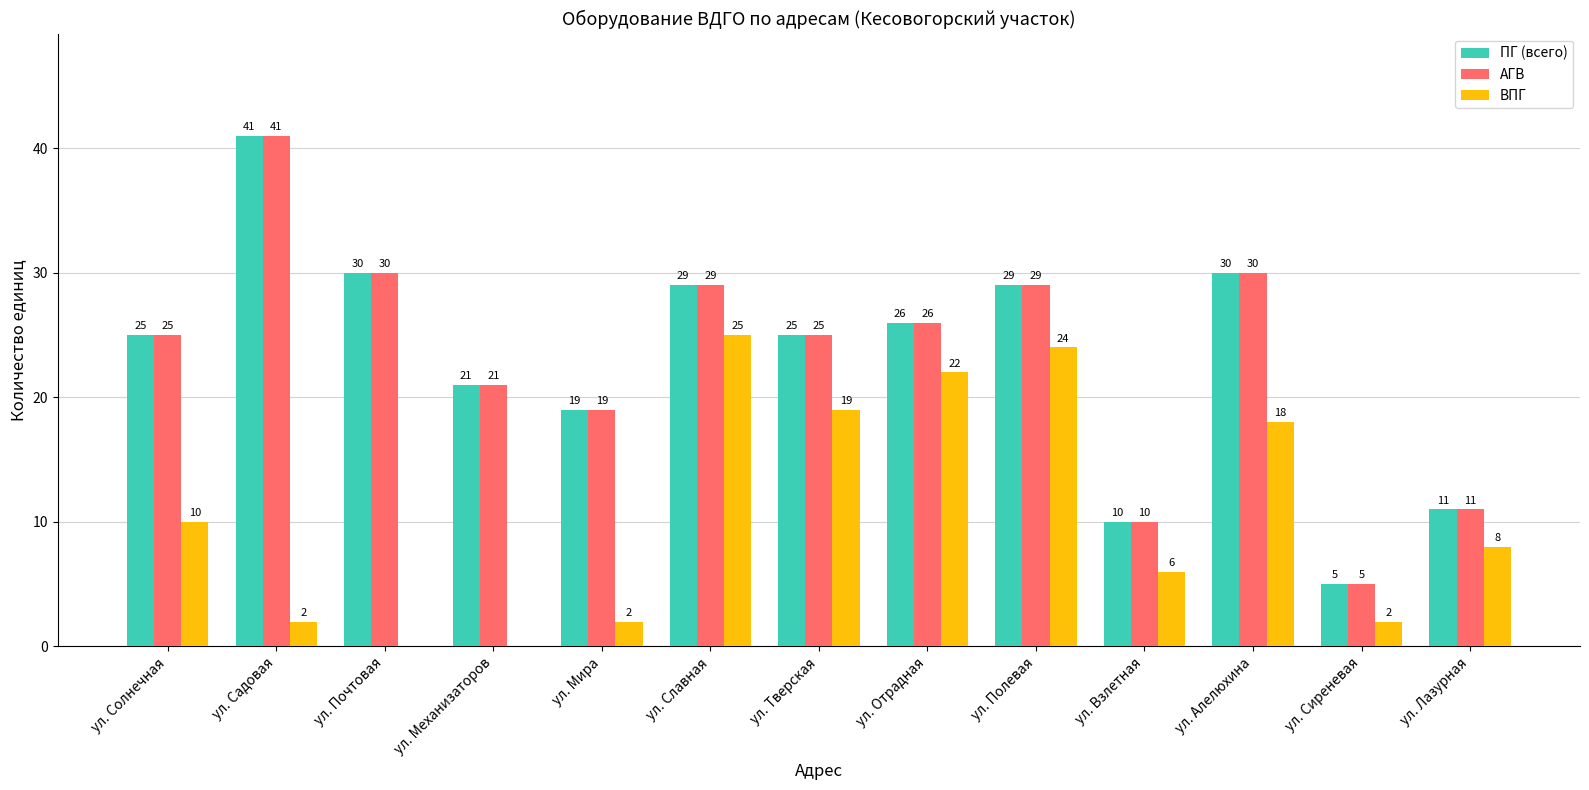

Which series changed the most between ул. Солнечная and ул. Механизаторов?

ВПГ